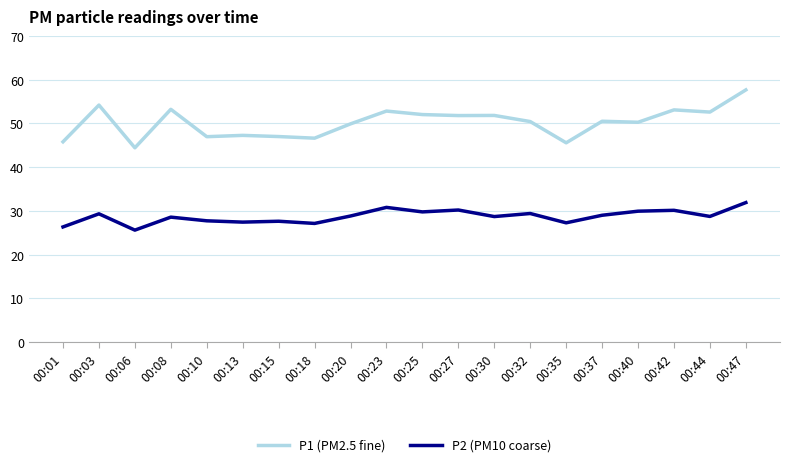

What is the difference between the P2 (PM10 coarse) values at 00:47 and 00:30?

3.2